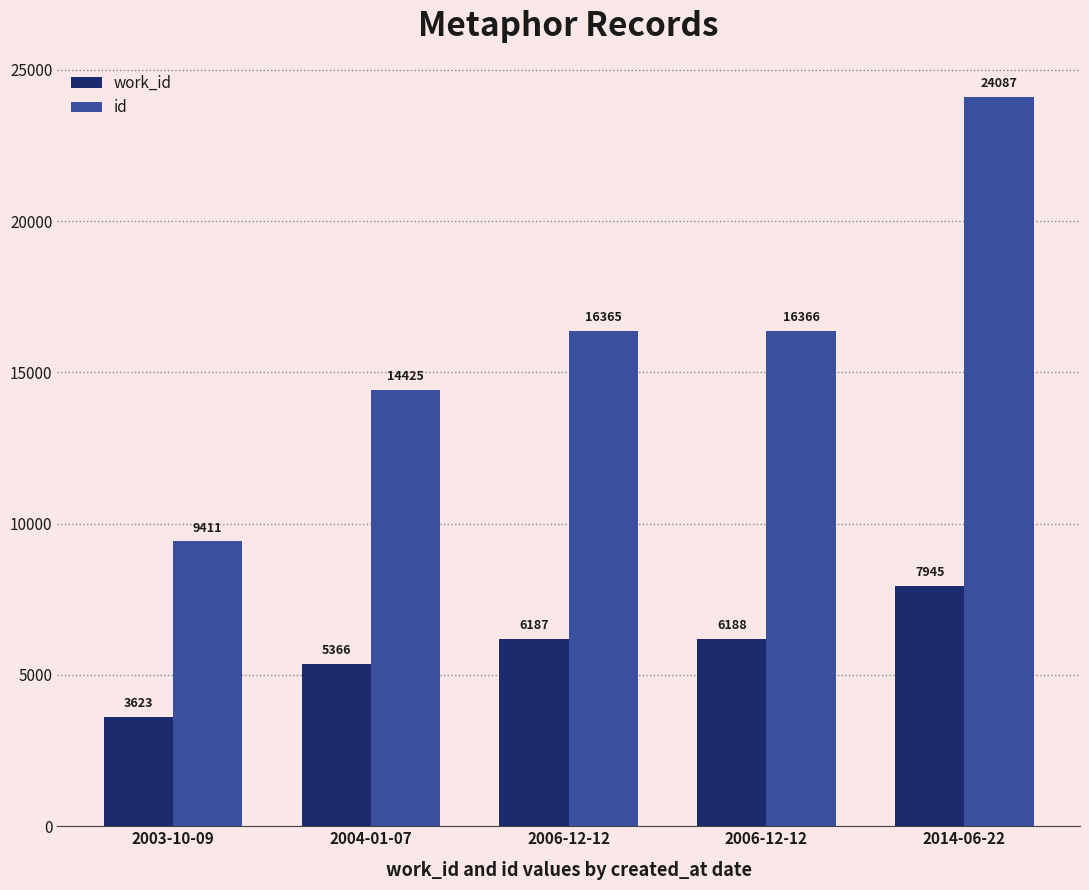

How many groups of bars are there?

5